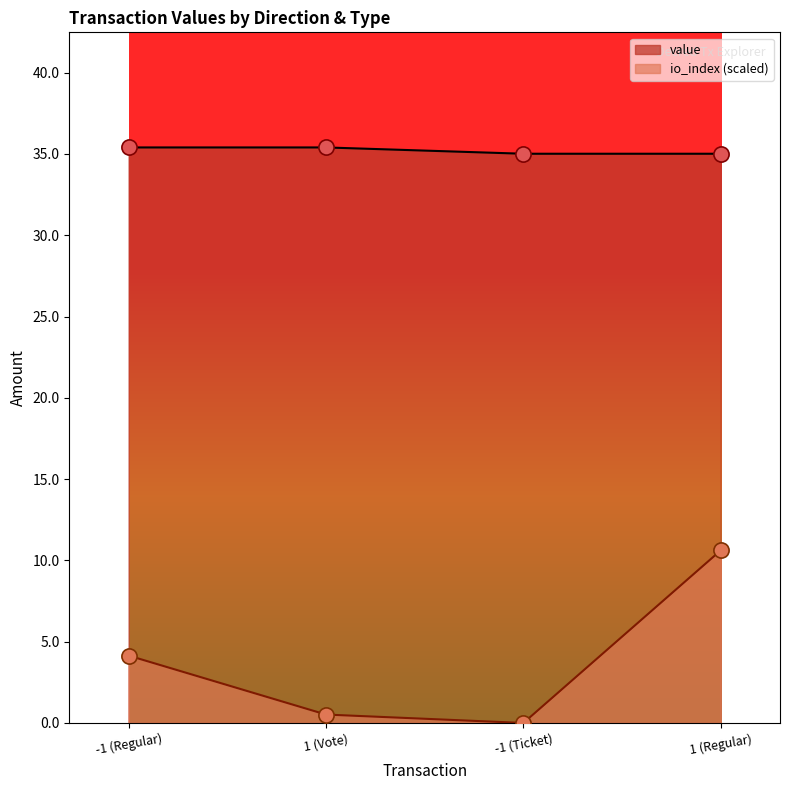

Which series reaches the minimum Y coordinate?

io_index